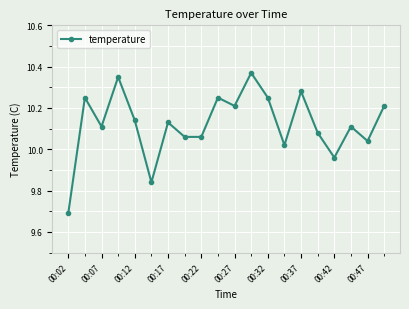

How many lines are shown in the chart?

1